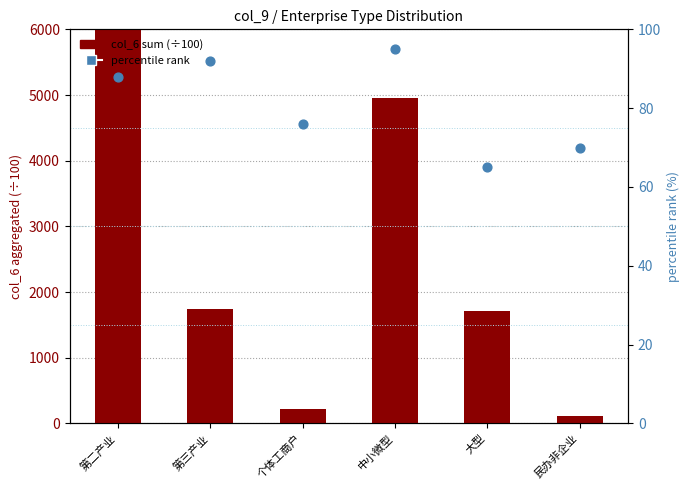

Which series has the widest spread of Y values?

col_6 sum (÷100)